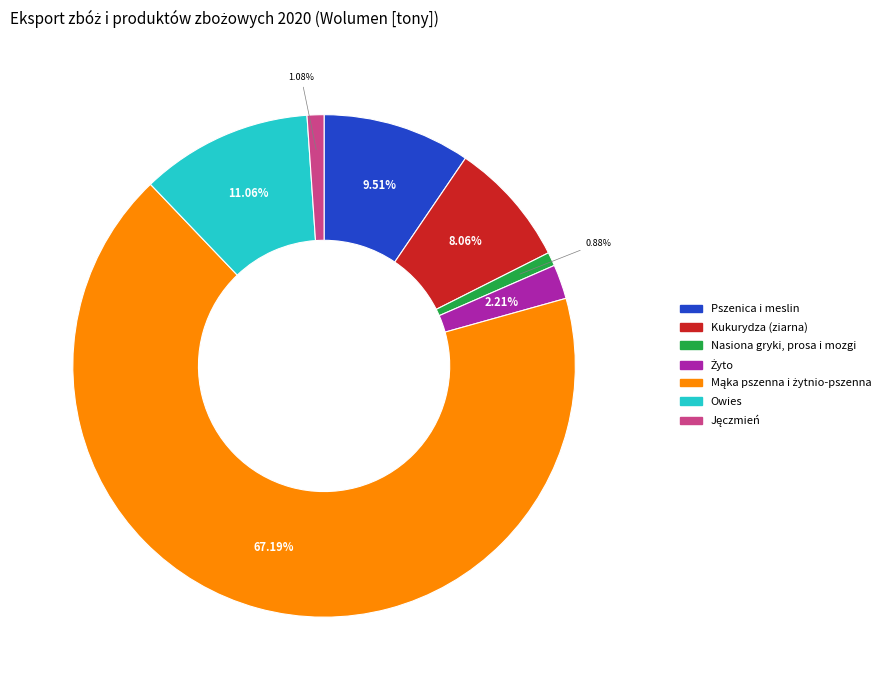

Does any single category account for the majority?

Yes